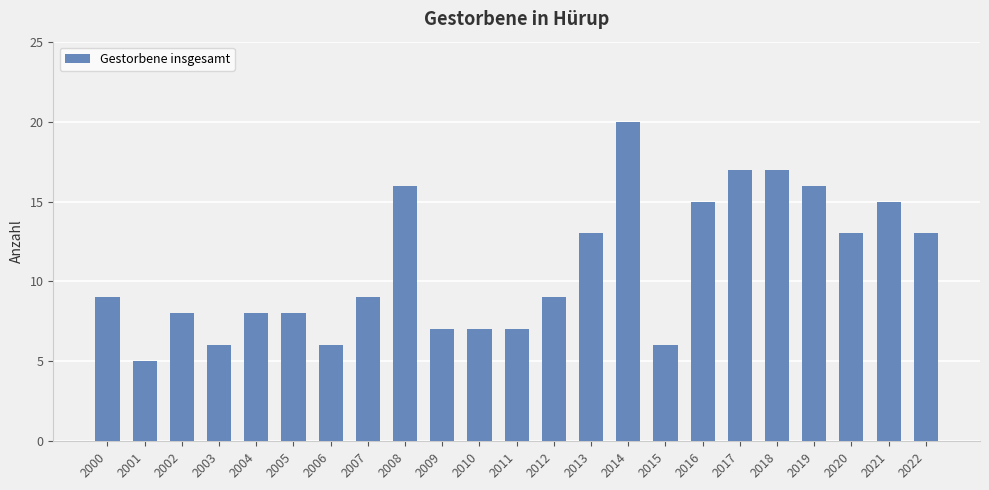

Which has a higher value, 2006 or 2021?

2021